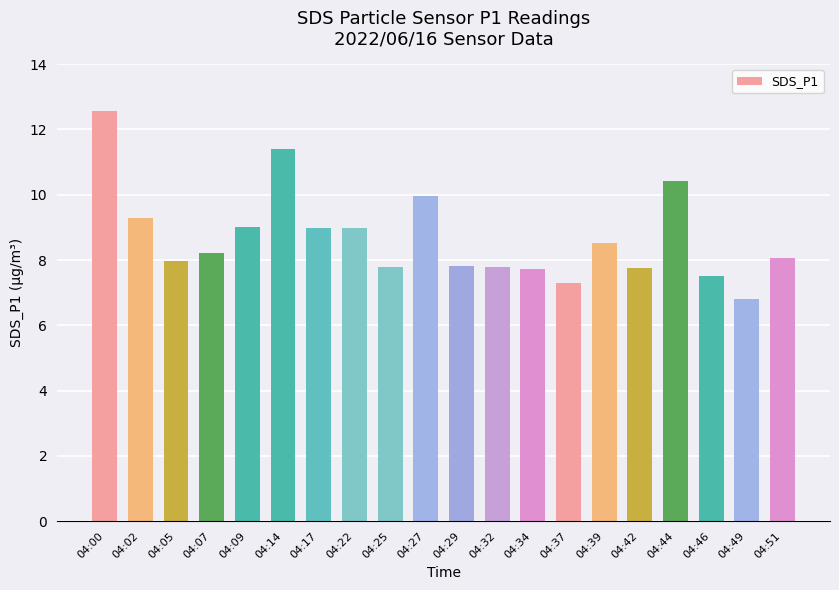

What is the change in value from 04:22 to 04:34?

-1.3